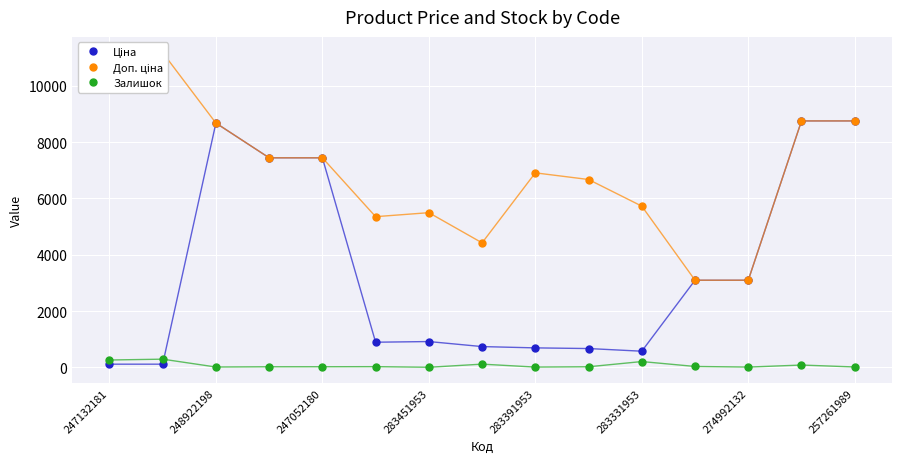

True or false: Залишок has a value of 2.0 at 283451953.

True